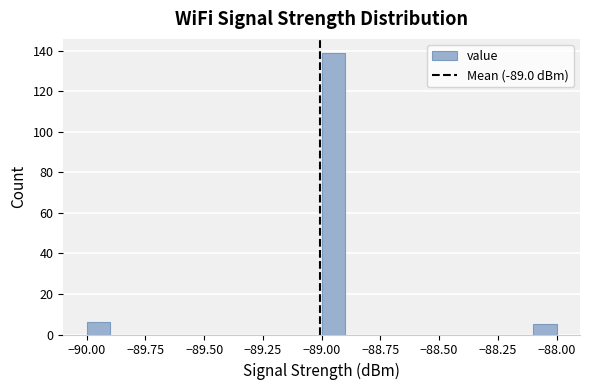

Read against the x-axis, roughly where is the centre of the tallest bar?

-88.95